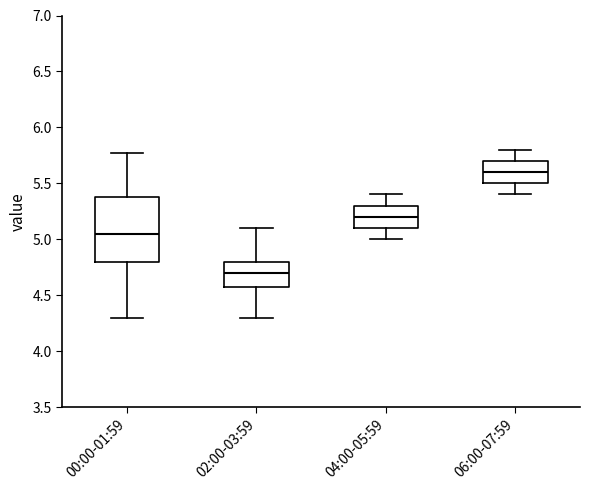

Where does the upper whisker of the box for 06:00-07:59 end on the y-axis? The values are not printed on the chart, so give them approximately, as read against the axis.

5.80